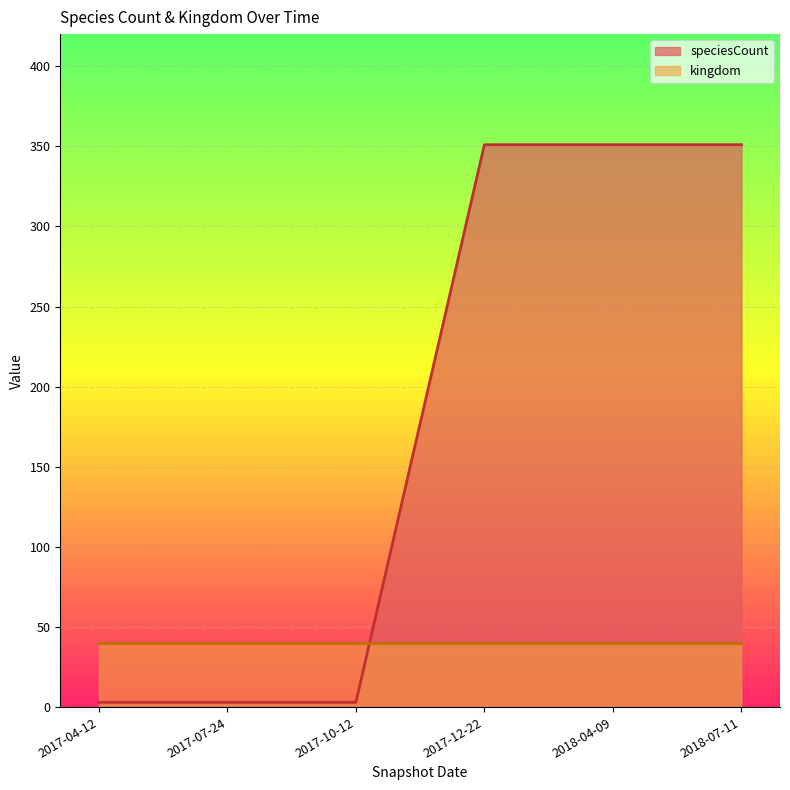

Does the chart display data point markers on the line(s)?

No